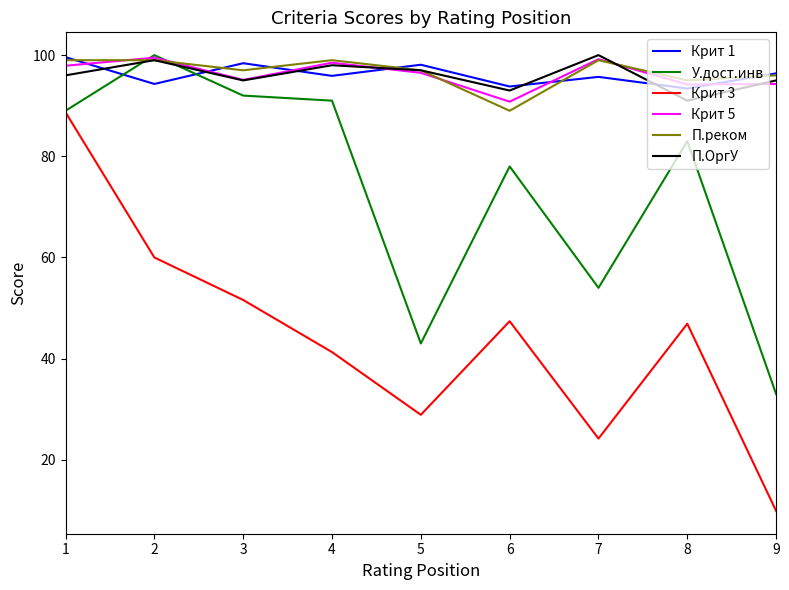

How many distinct data groups are displayed?

6